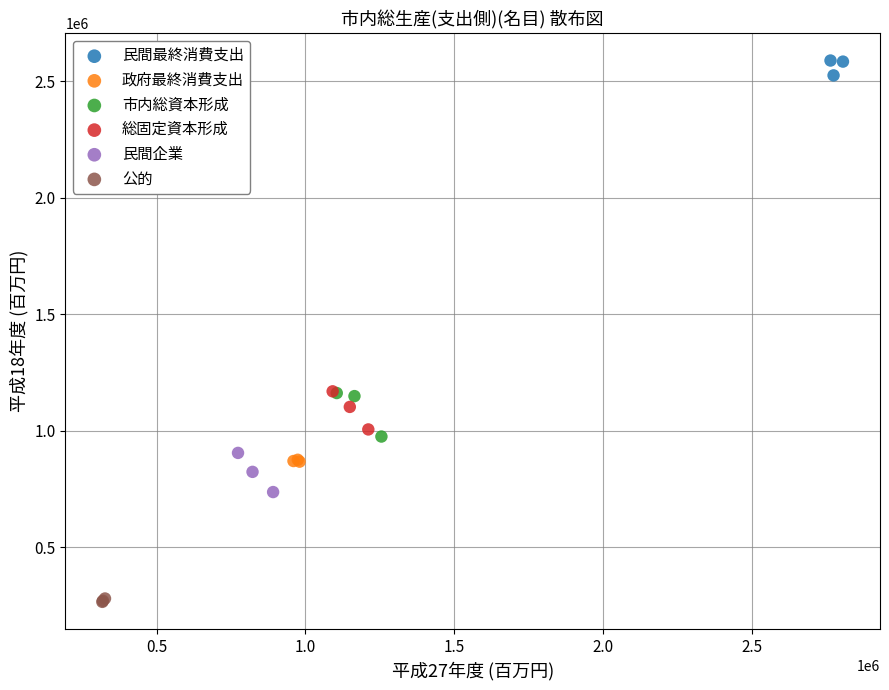

Which series has the widest spread of Y values?

市内総資本形成